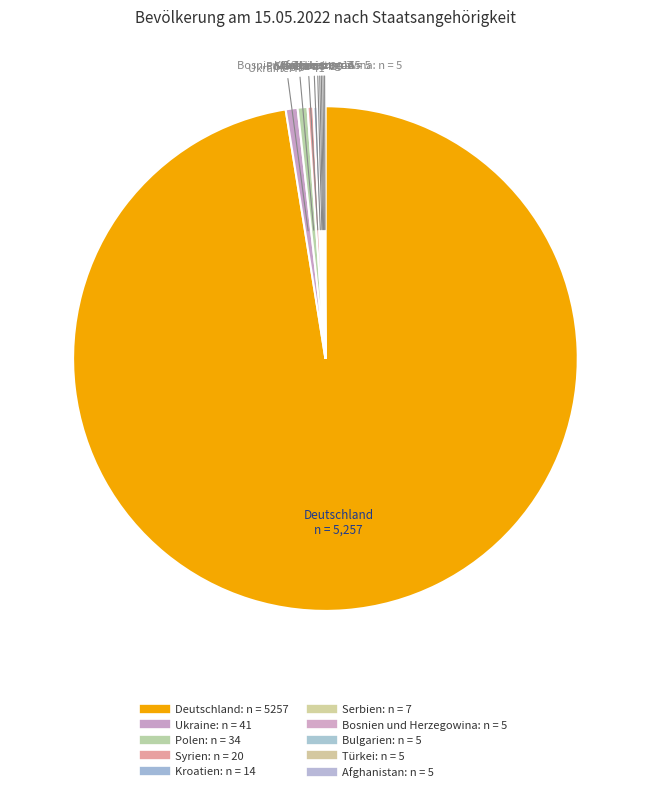

Which slice is the largest?

Deutschland